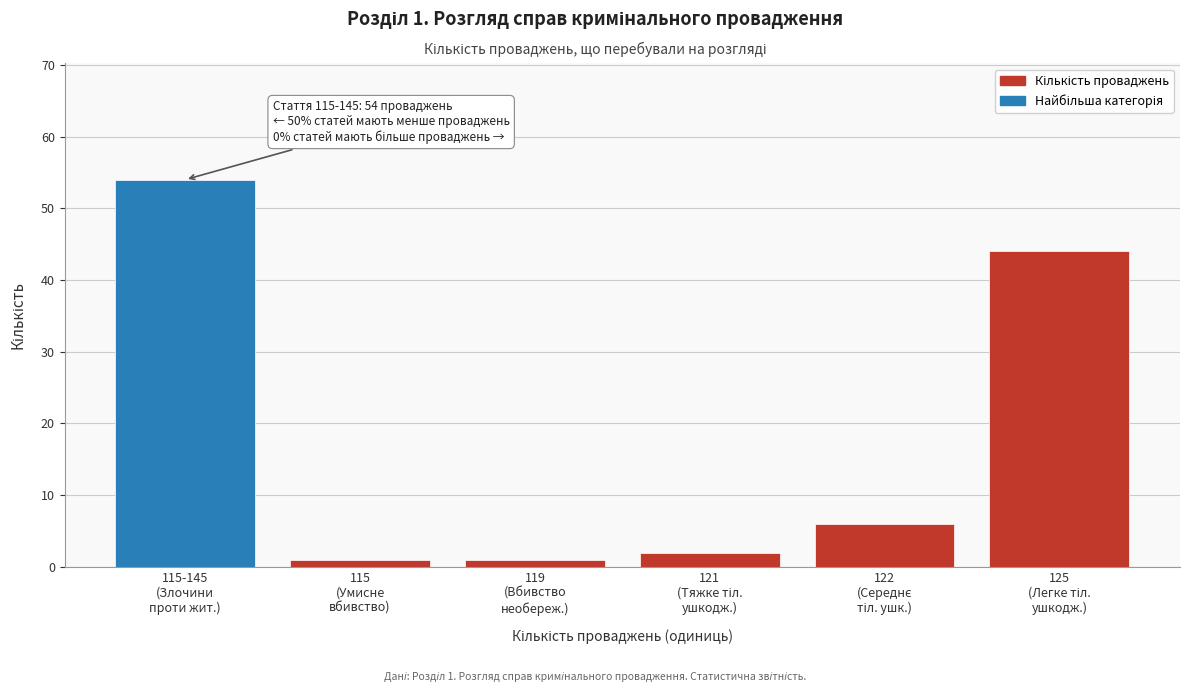

Reading right to left, transcribe all the data shown in this chart.

44	6	2	1	1	54